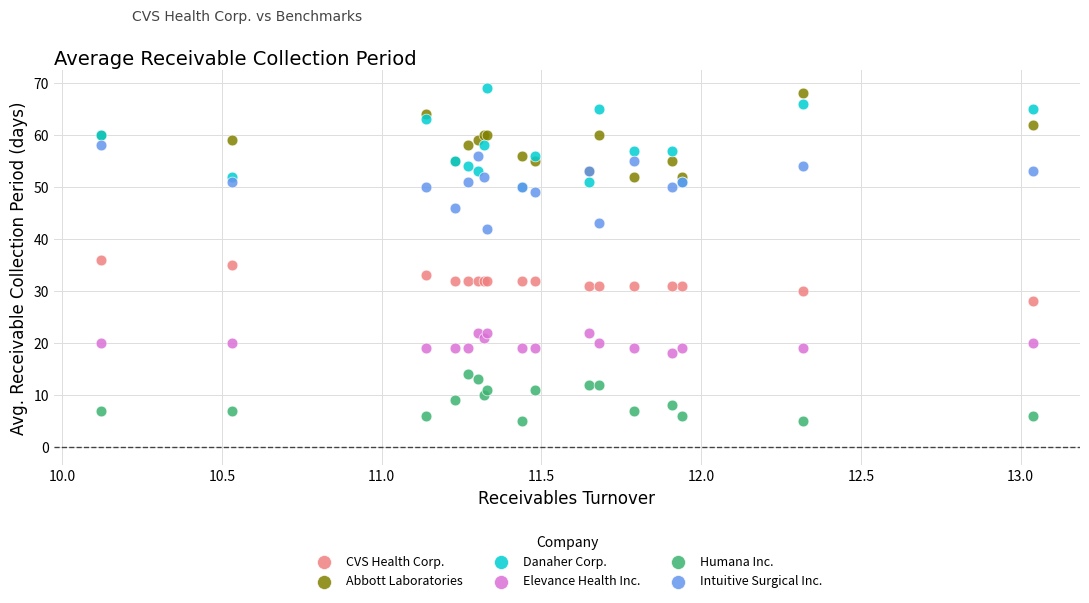

Which series has the widest spread of Y values?

Danaher Corp.